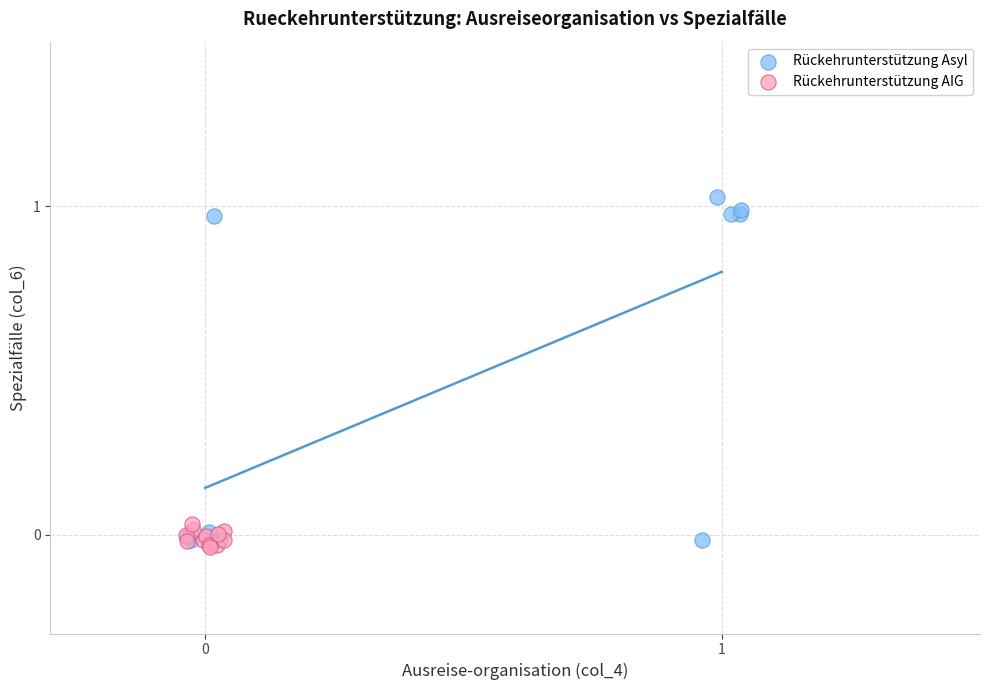

Which series contains the highest Y value?

Rückehrunterstützung Asyl